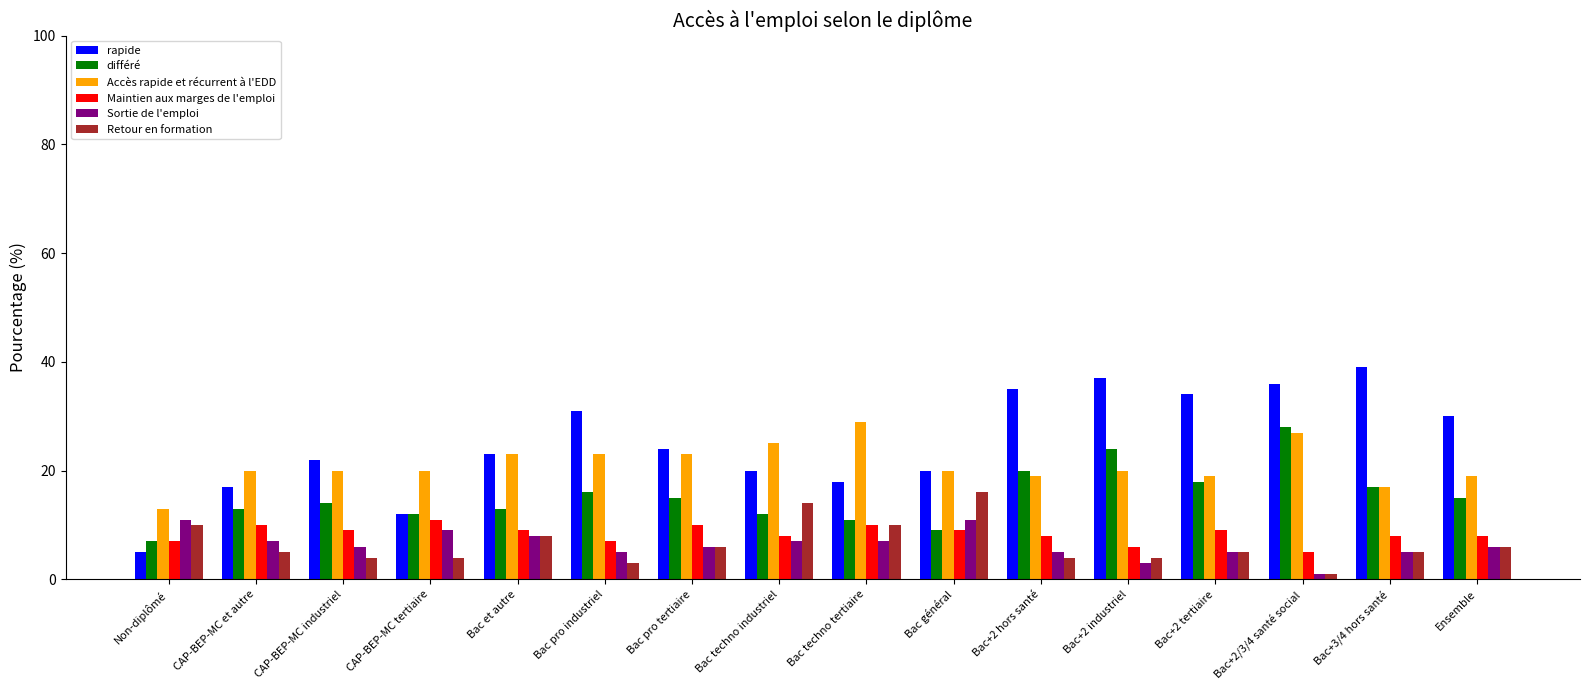

True or false: différé has a value of 13 at Bac et autre.

True